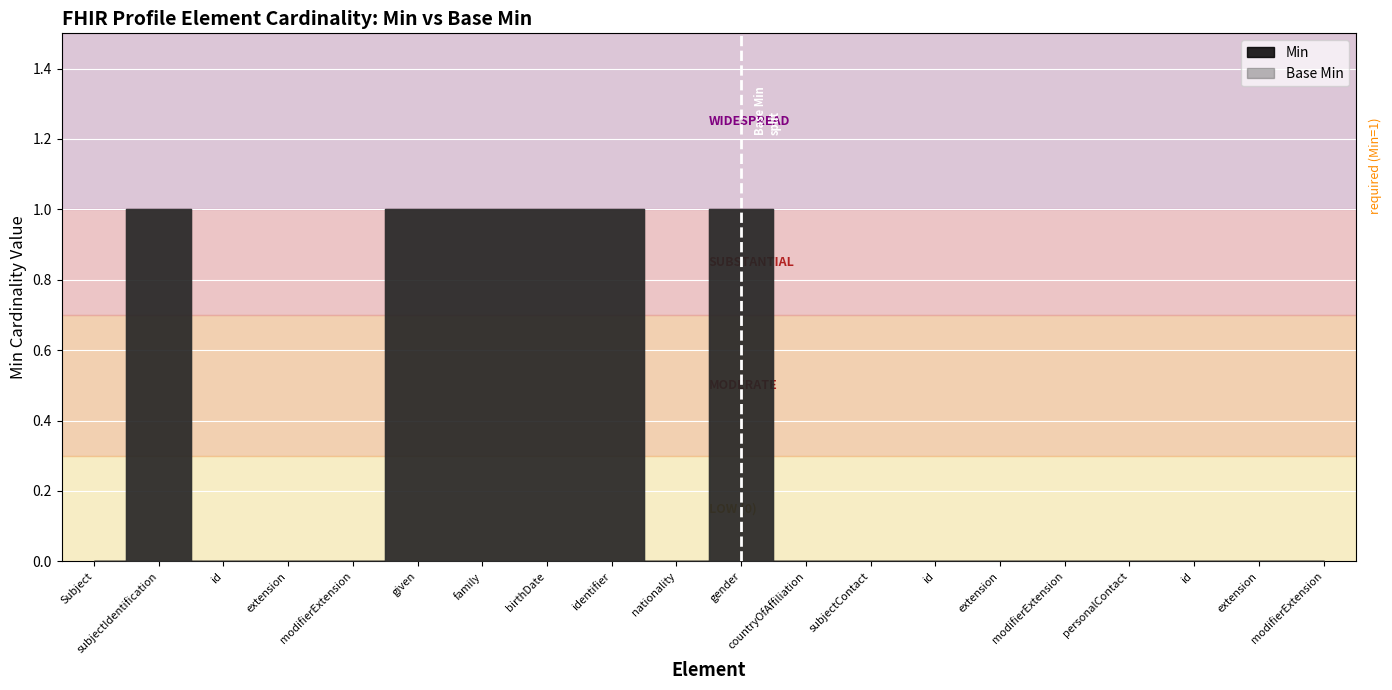

Between Subject.subjectContact.personalContact.extension and Subject.subjectContact.personalContact.modifierExtension, which series saw the biggest shift?

Min